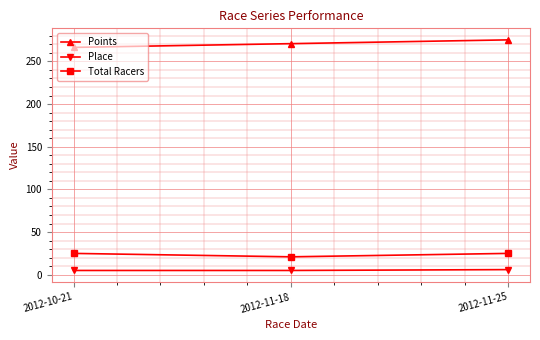

What is the difference between the maximum and minimum values in the Total Racers series?

4.0